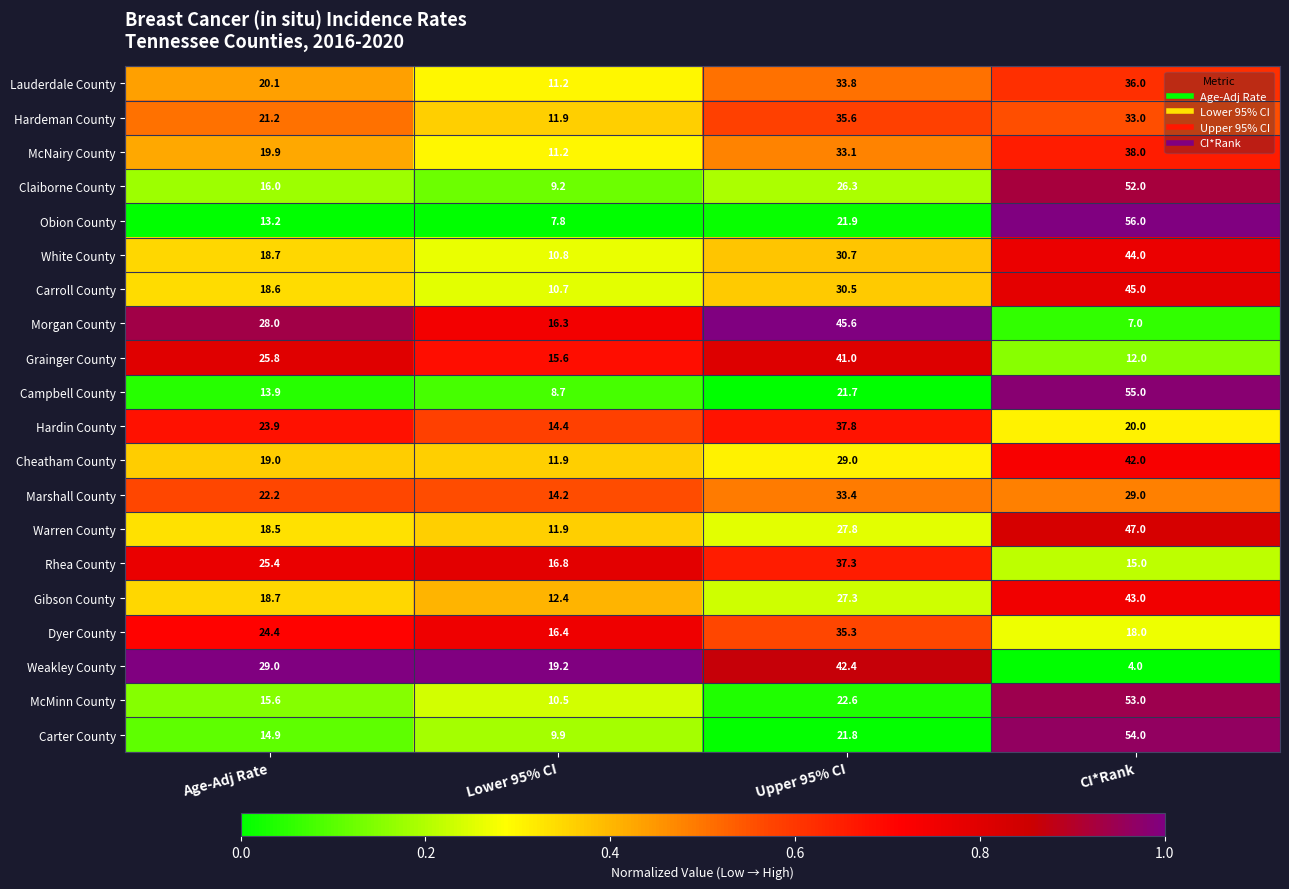

What is the spread (max minus min) of values at Lower 95% CI?

11.4